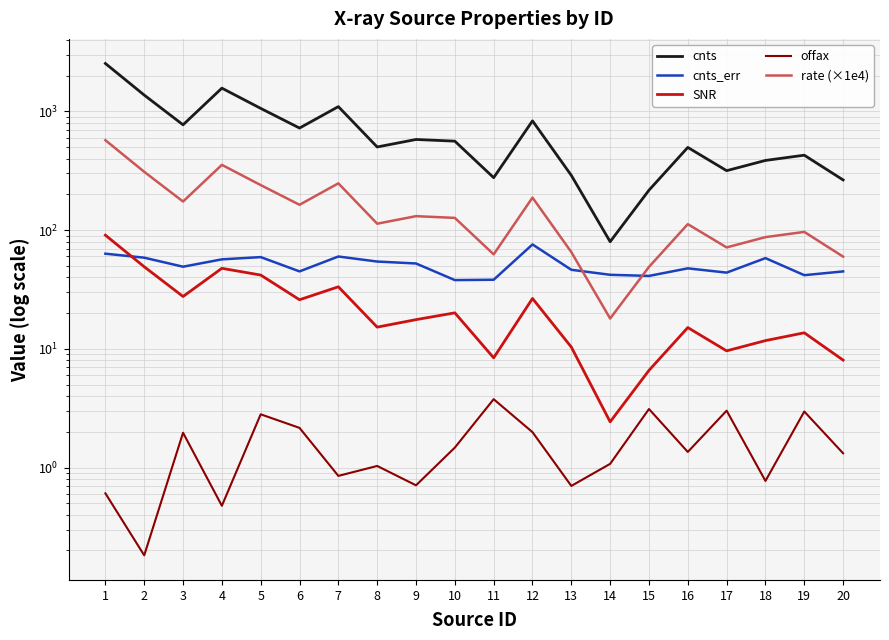

Rank the series at 16 from lowest to highest value.

offax, SNR, cnts_err, rate (×1e4), cnts